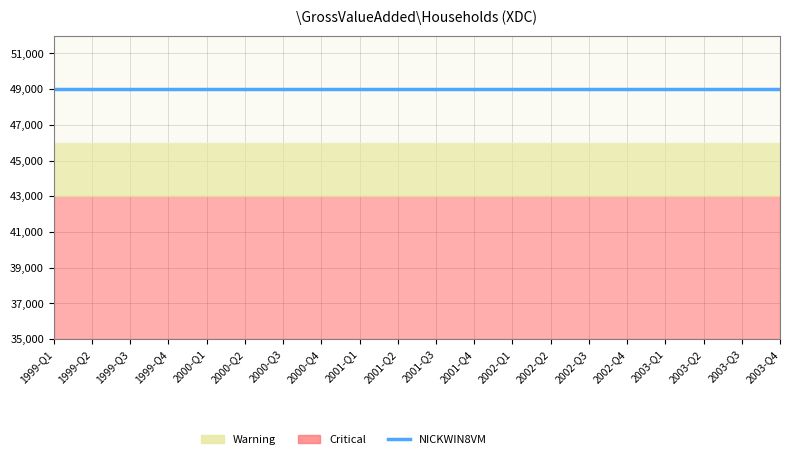

What is the label of the 19th point from the right?

1999-Q2